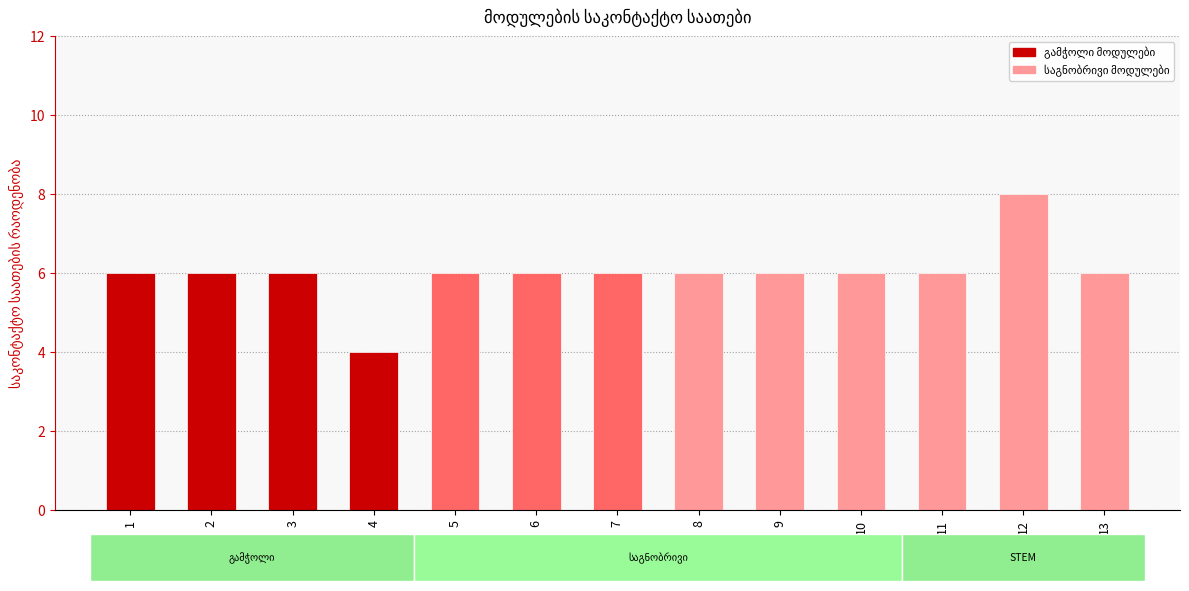

What is the ratio of the value at 1 to the value at 3?

1.0